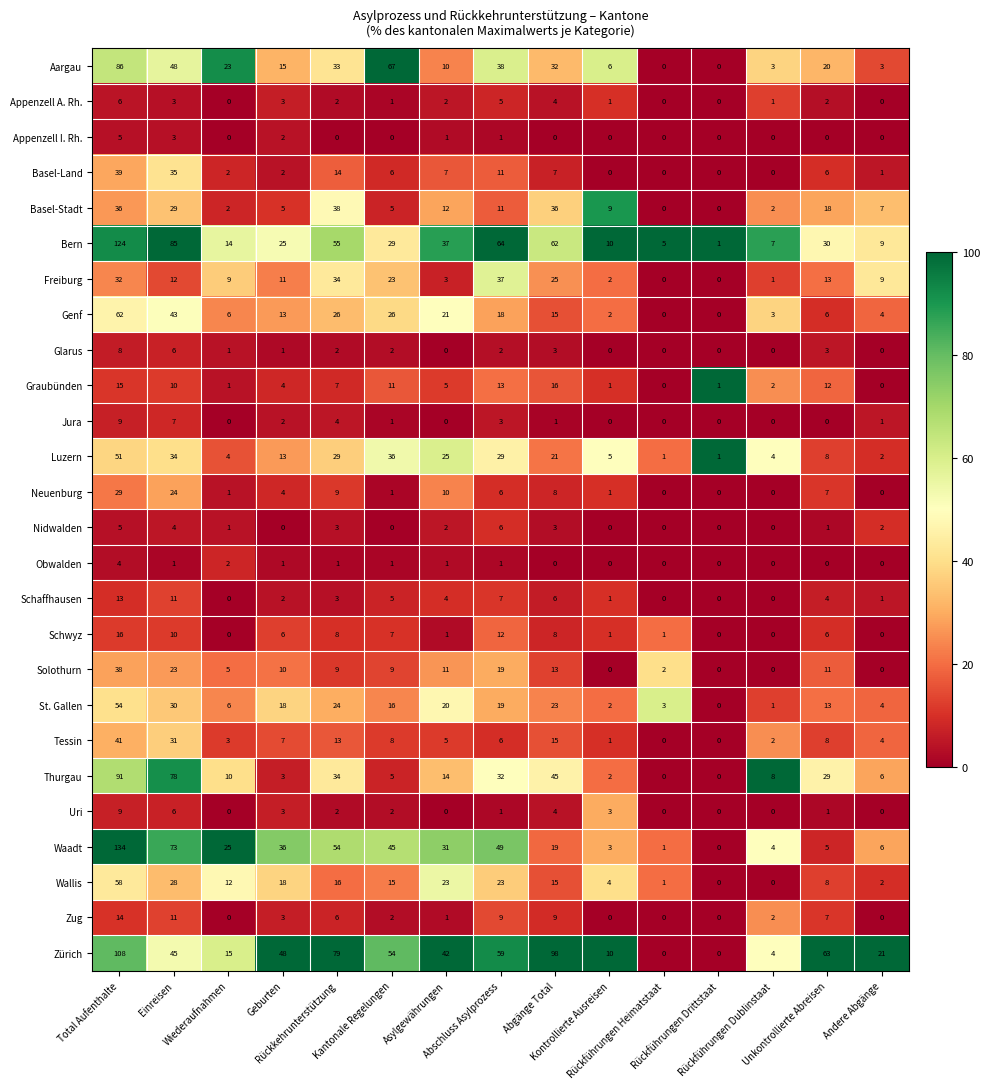

Which series has the largest range (max minus min)?

Waadt